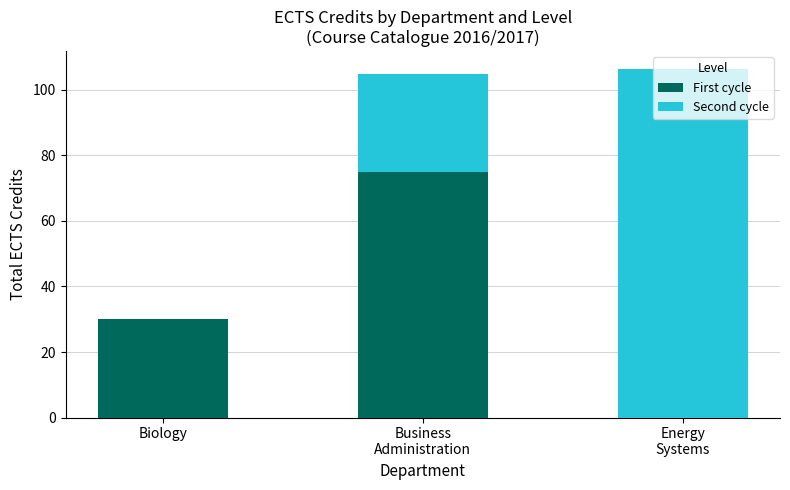

What is the total value across all series at Biology?

30.0